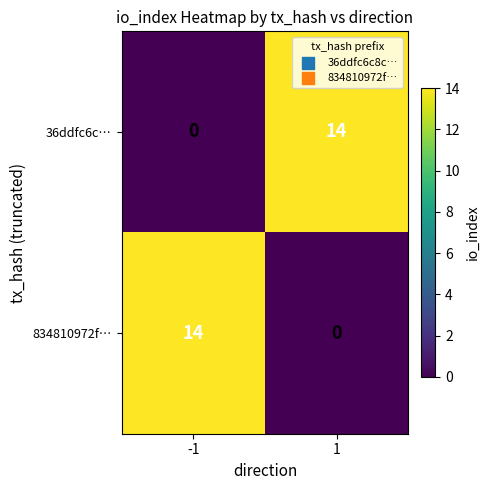

What is the difference between the 834810972f… values at -1 and 1?

14